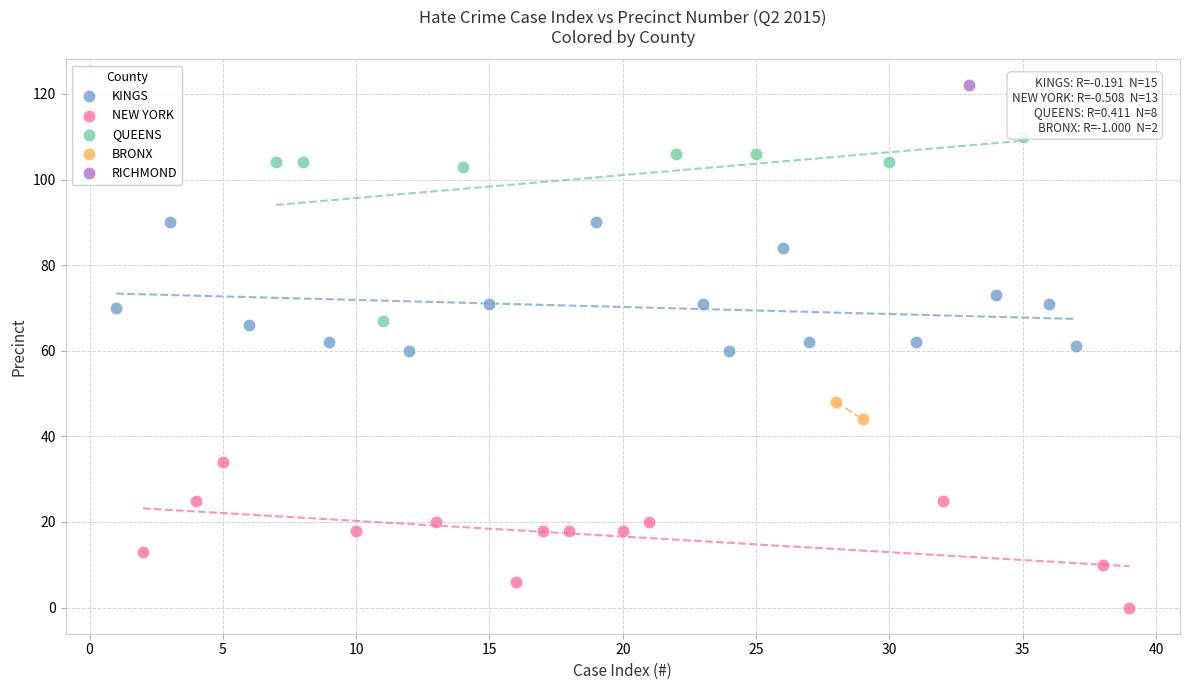

What are all the series names shown in the legend?

KINGS, NEW YORK, QUEENS, BRONX, RICHMOND